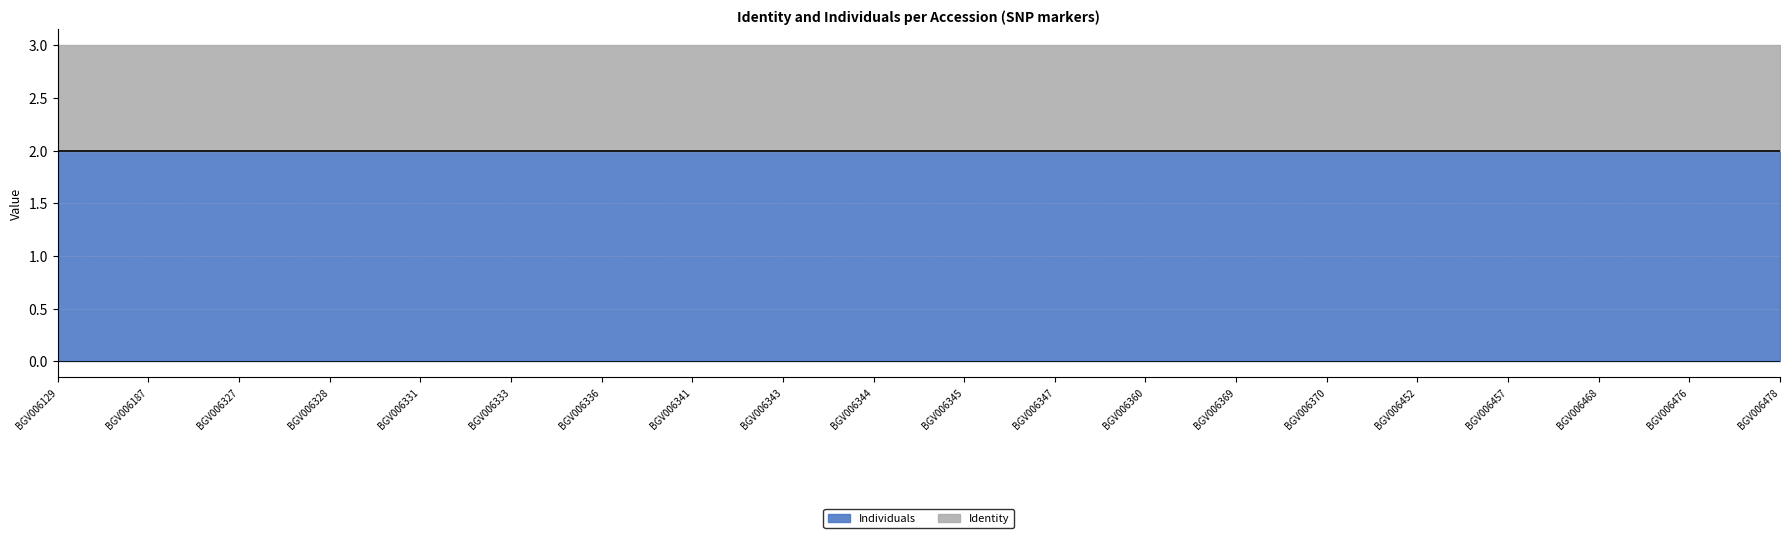

True or false: Identity has a value of 2 at BGV006336.

False